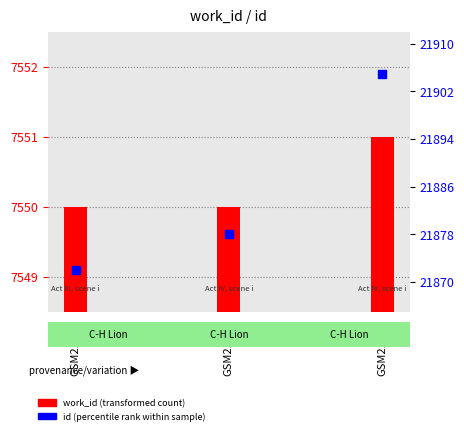

Which series contains the lowest Y value?

work_id (transformed count)